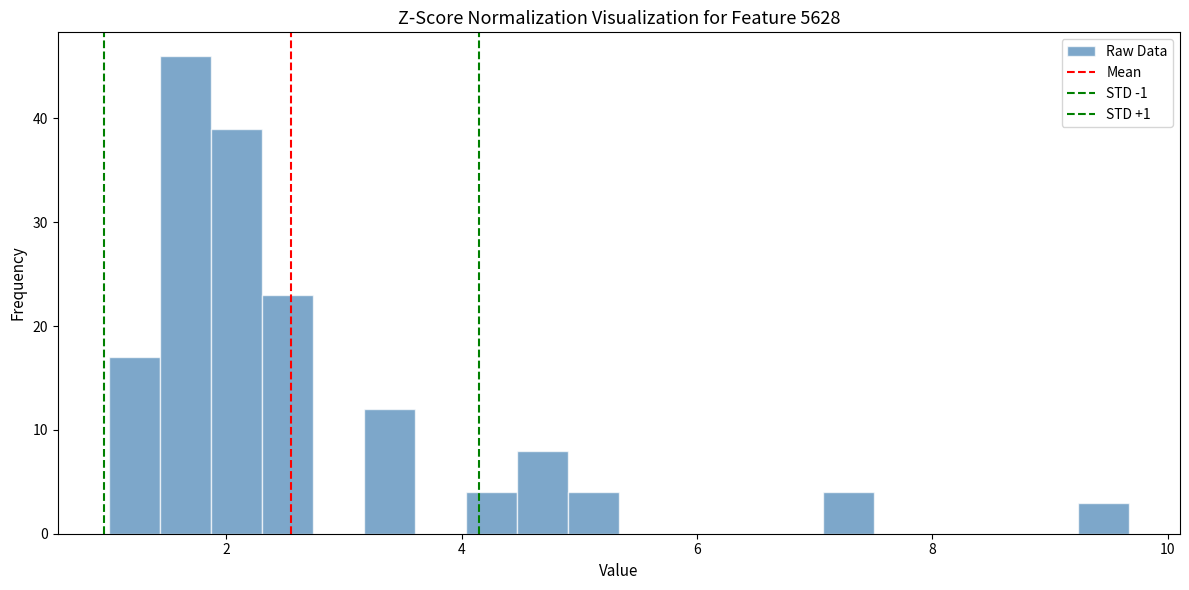

Around what value on the x-axis is the tallest bar? Give the approximate position of its centre, as read against the axis.

1.6